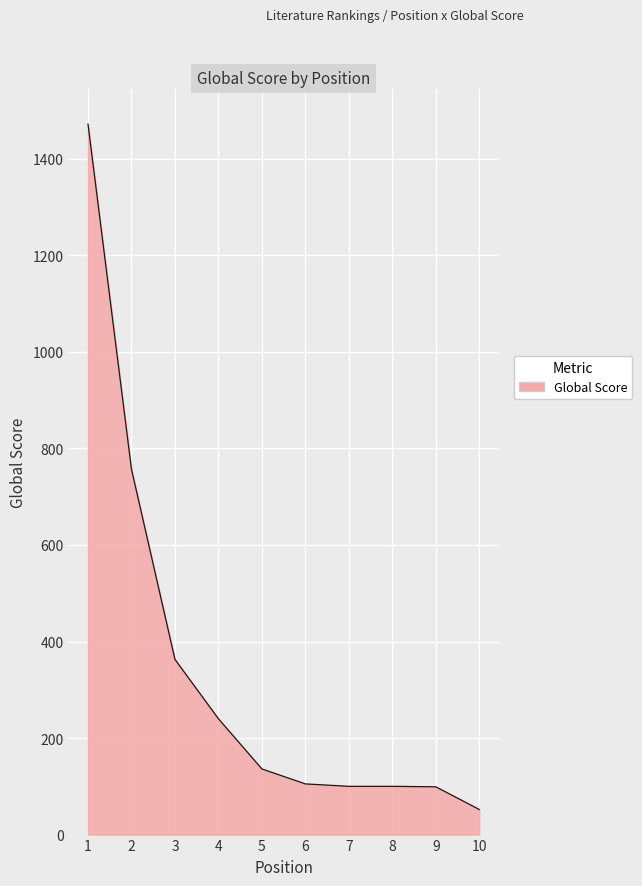

What is the difference between the maximum and minimum values?

1420